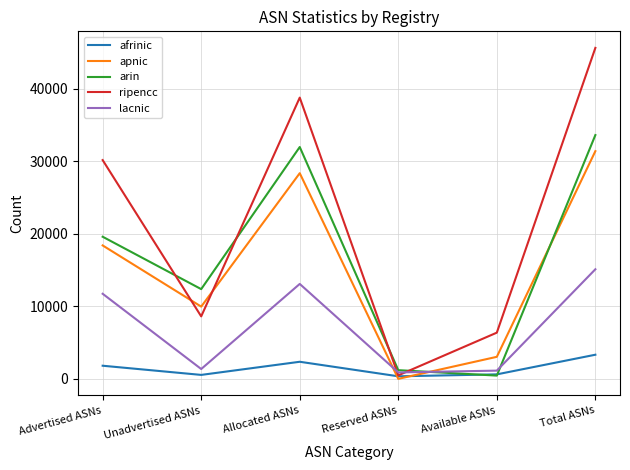

In afrinic, how many points are higher than both neighbors (excluding endpoints)?

1